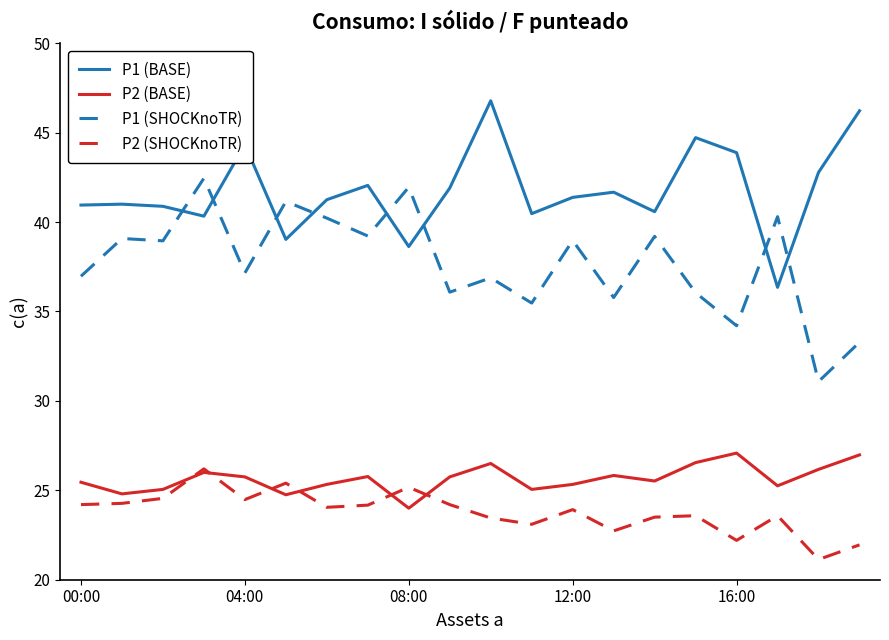

True or false: P1 (SHOCKnoTR) and P2 (BASE) intersect in this chart.

False